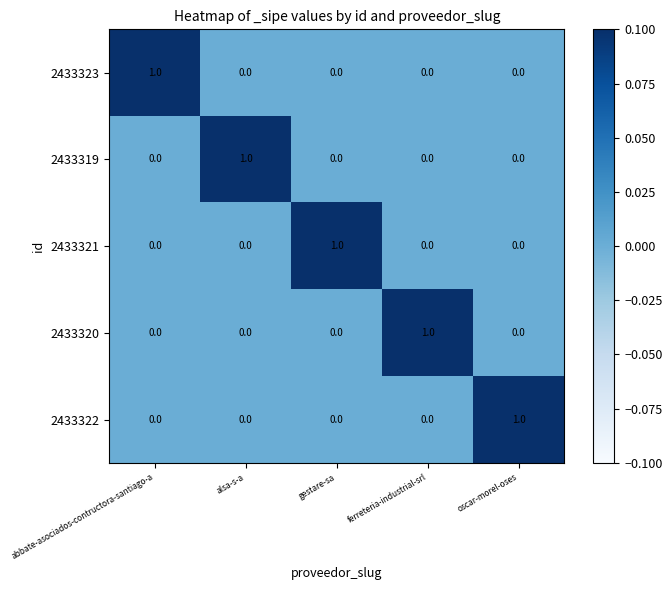

How many 2433320 values are between 0 and 1?

5